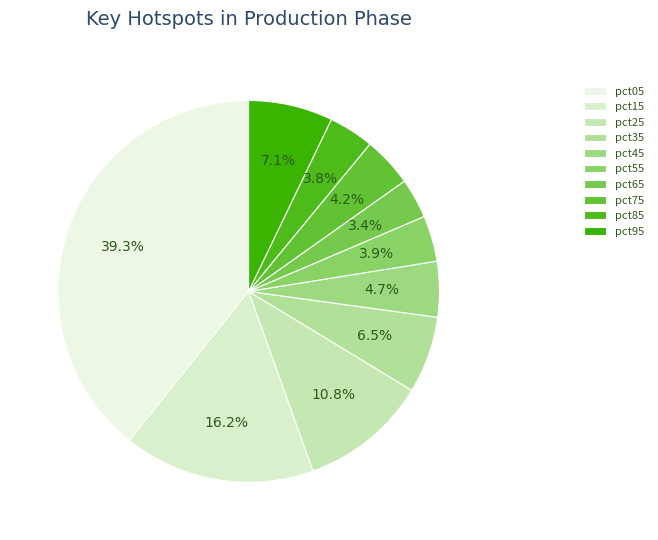

To the nearest percent, what is the average slice percentage?

10%